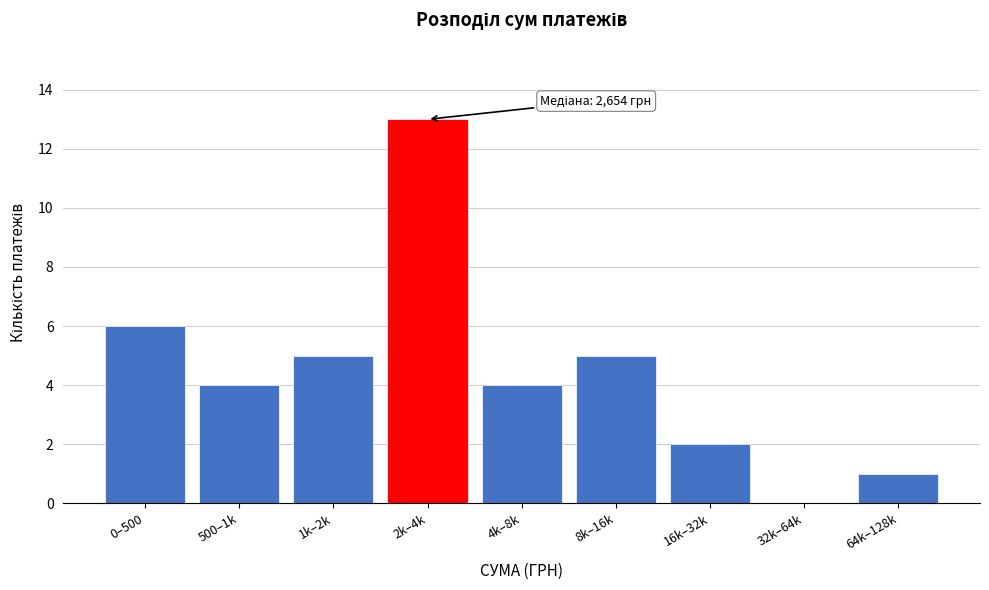

Reading left to right, what are all the values shown in this chart?

0–500=6	500–1k=4	1k–2k=5	2k–4k=13	4k–8k=4	8k–16k=5	16k–32k=2	32k–64k=0	64k–128k=1